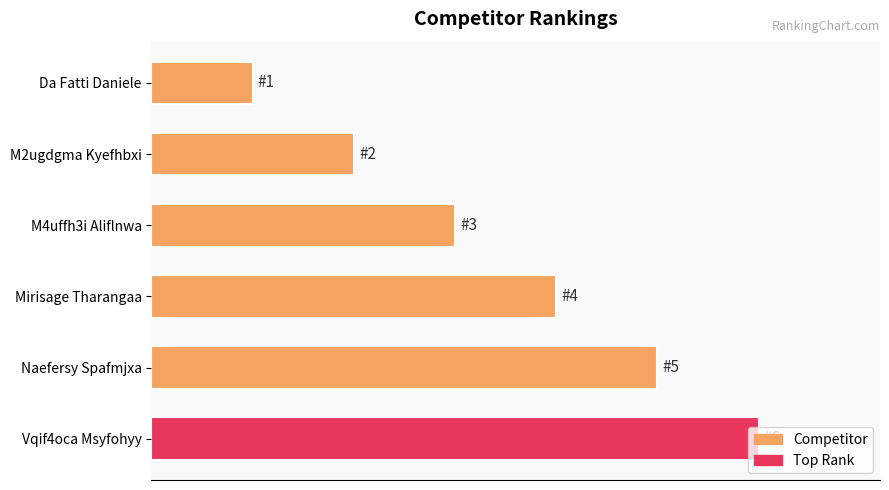

What is the maximum value shown in the chart?

6